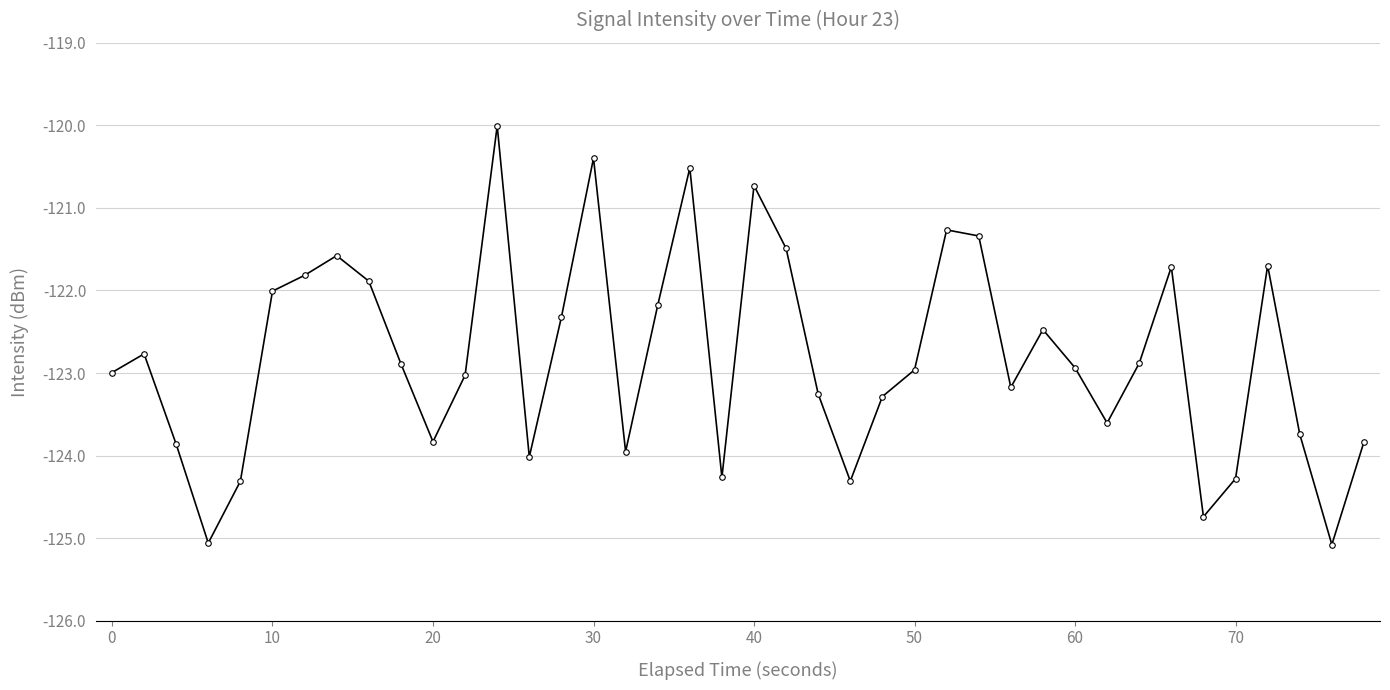

How many points are lower than both their immediate neighbors (excluding endpoints)?

10